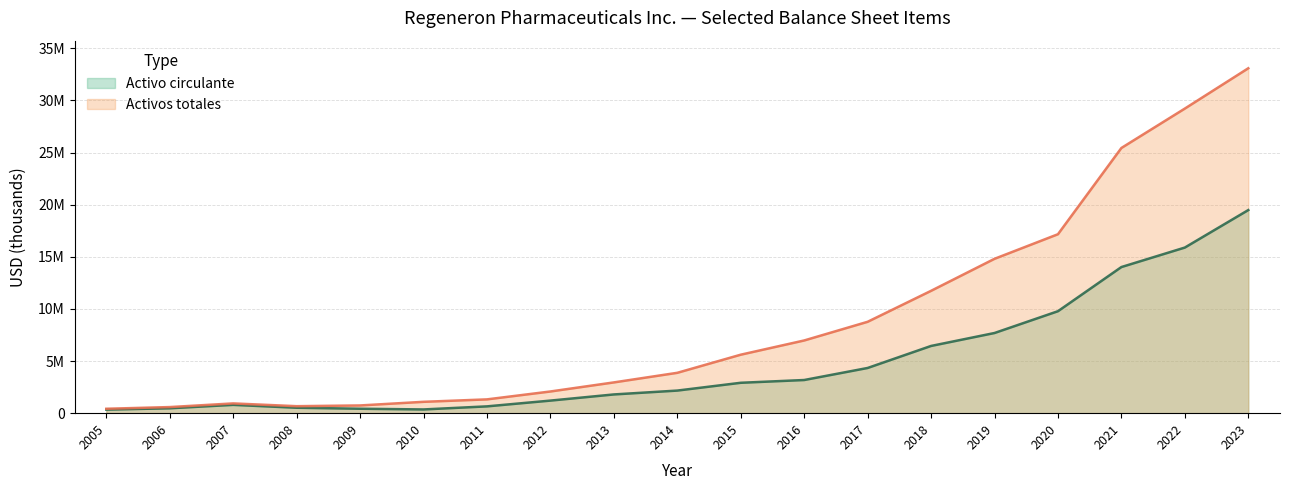

What are all the series names shown in the legend?

Activo circulante, Activos totales